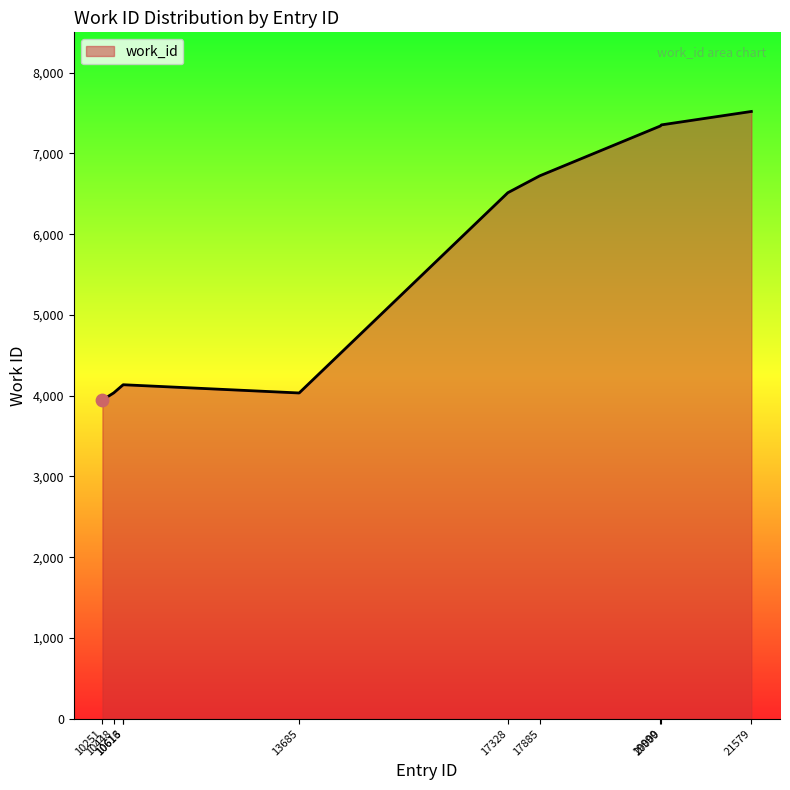

Which has a higher value, 21579 or 19990?

21579